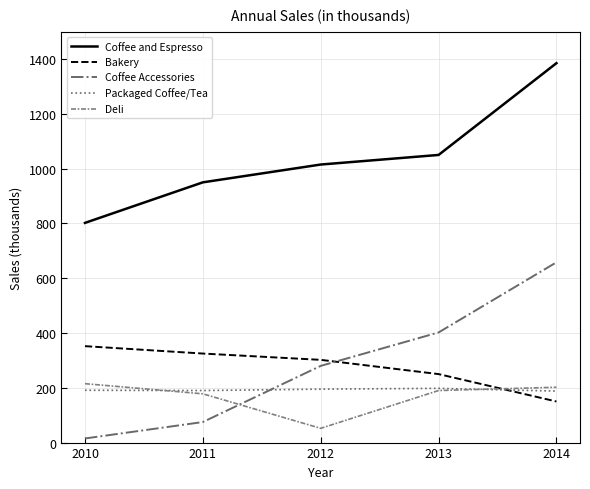

List the labels in order of Bakery value, largest first.

2010, 2011, 2012, 2013, 2014